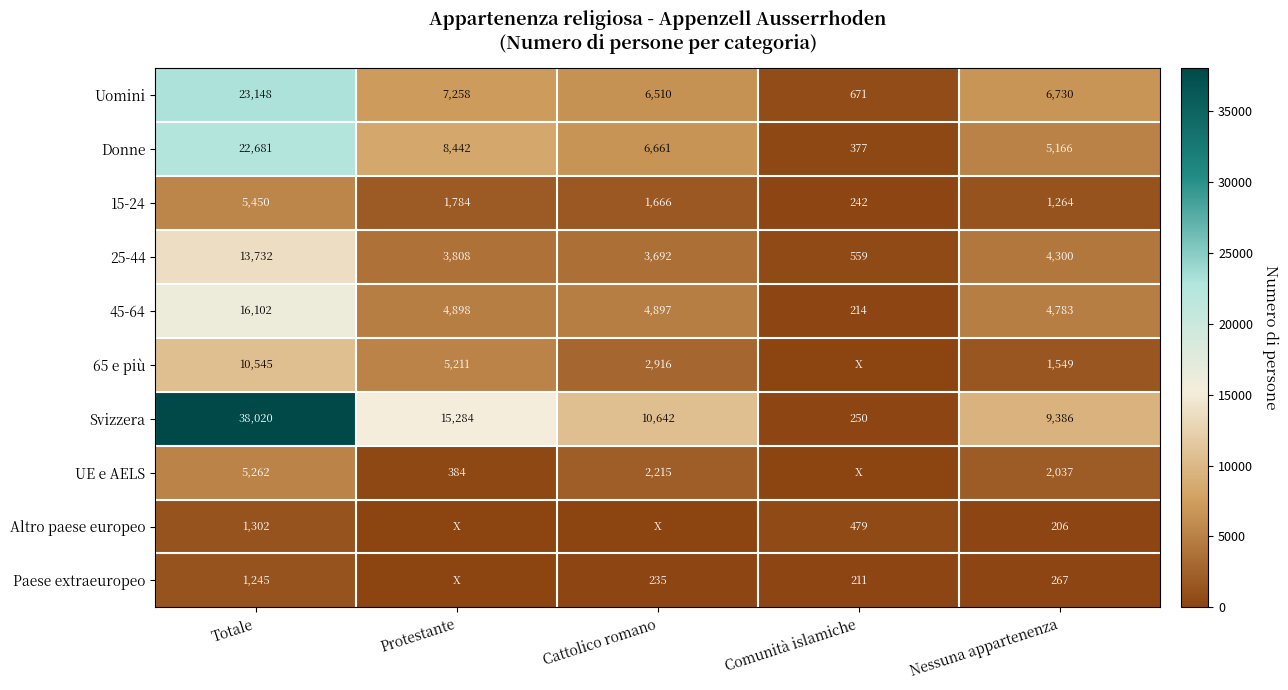

What is the sum of the 45-64 values at Comunità islamiche and Totale?

16316